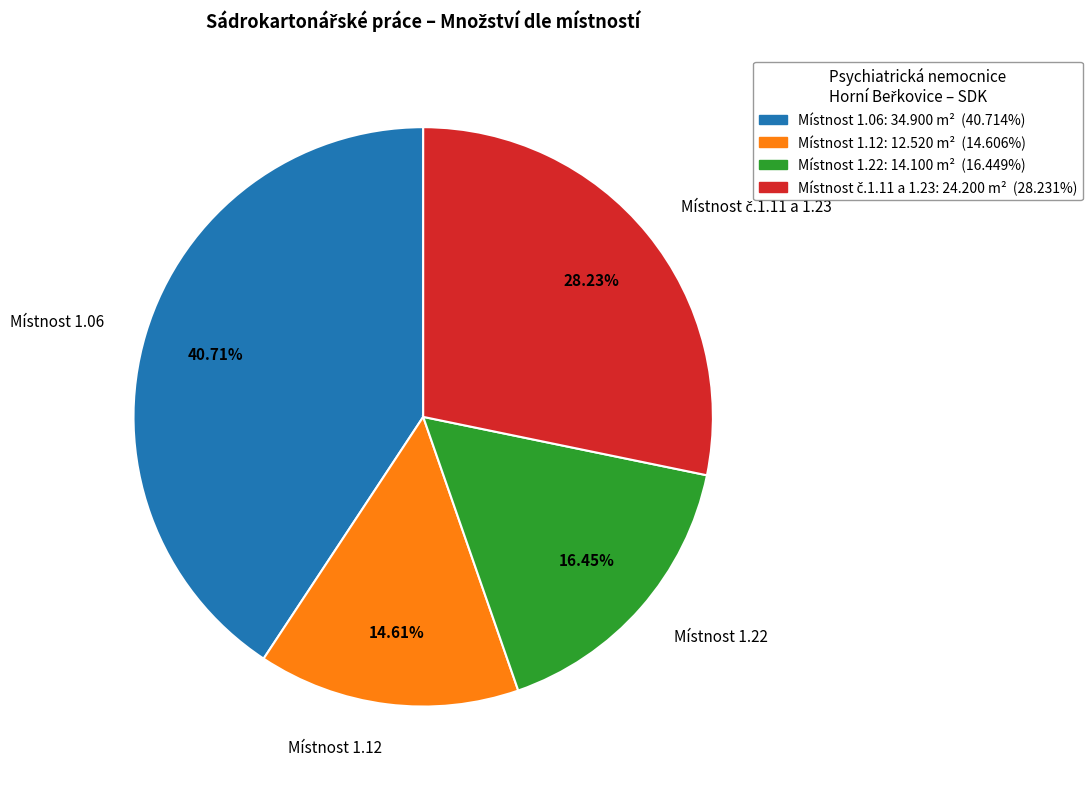

Count the number of slices in the pie.

4